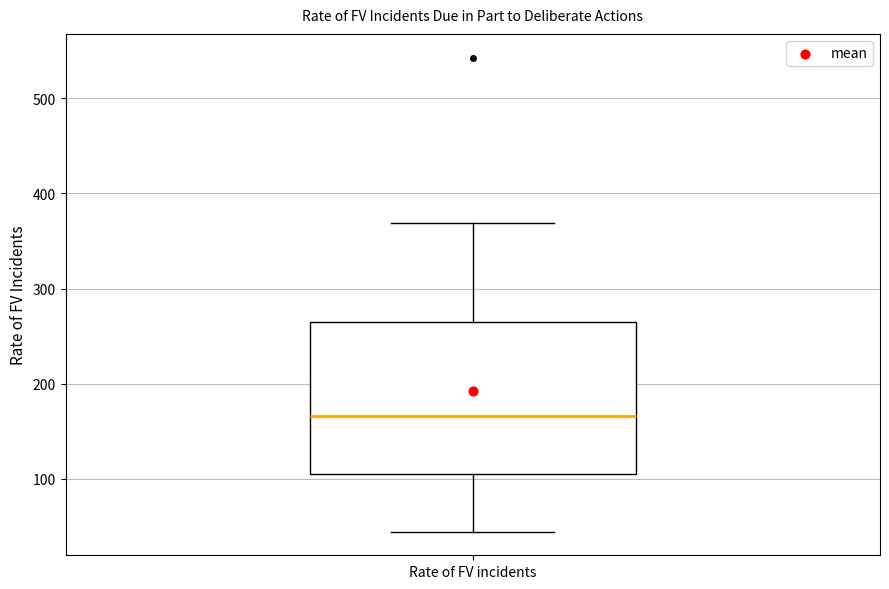

Where does the median line of the box for Rate of FV incidents sit on the y-axis? The values are not printed on the chart, so give them approximately, as read against the axis.

170